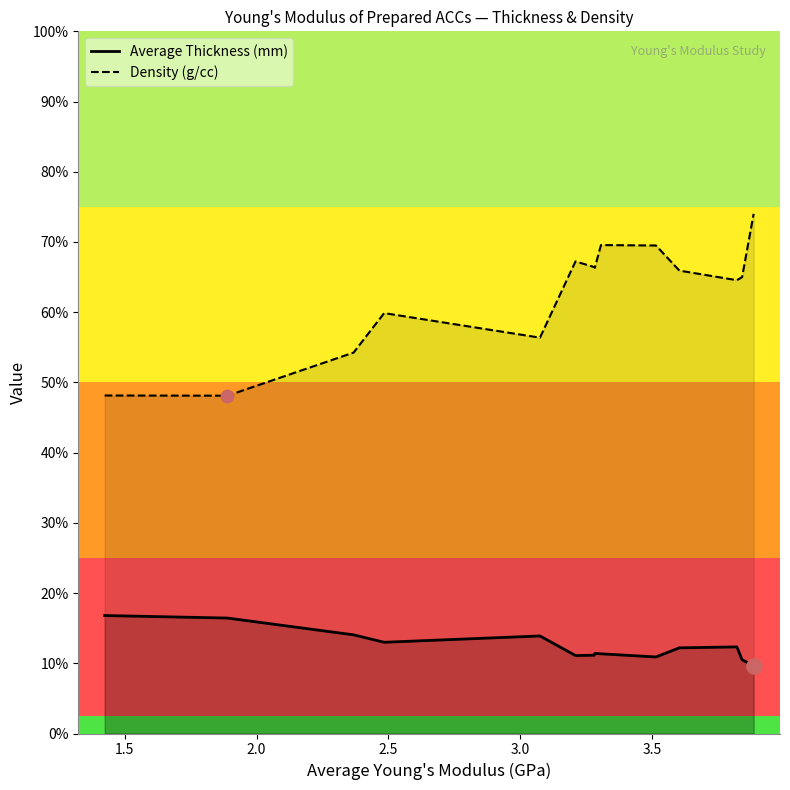

Is the value of Average Thickness (mm) at Run 13F (CP) greater than the value of Density (g/cc) at Run 4F?

No